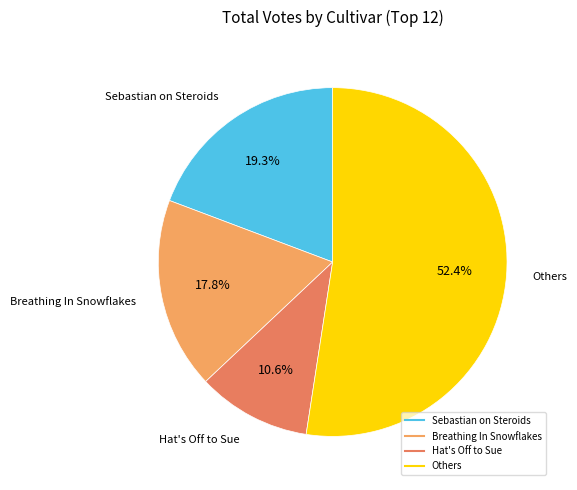

Is there a majority slice in this chart?

Yes